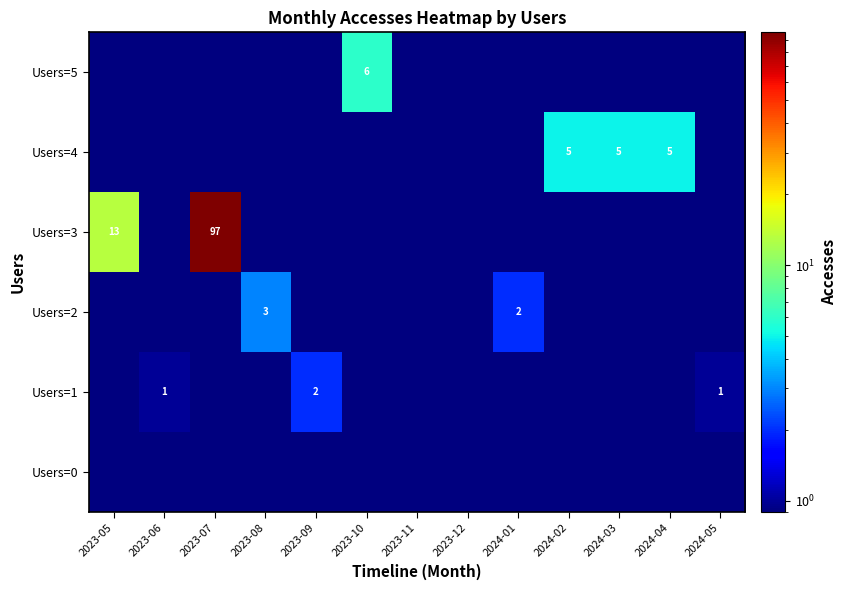

How many distinct data groups are displayed?

6